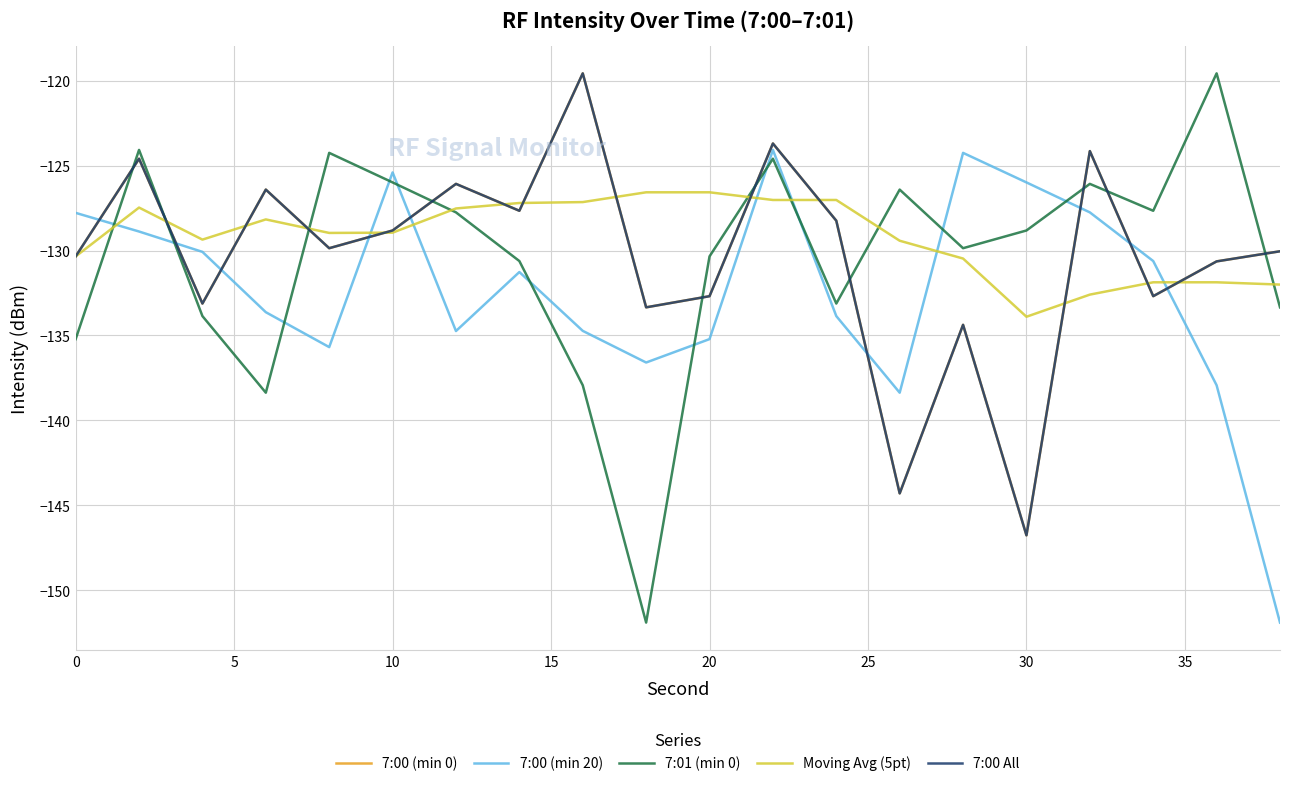

Does the chart display data point markers on the line(s)?

No